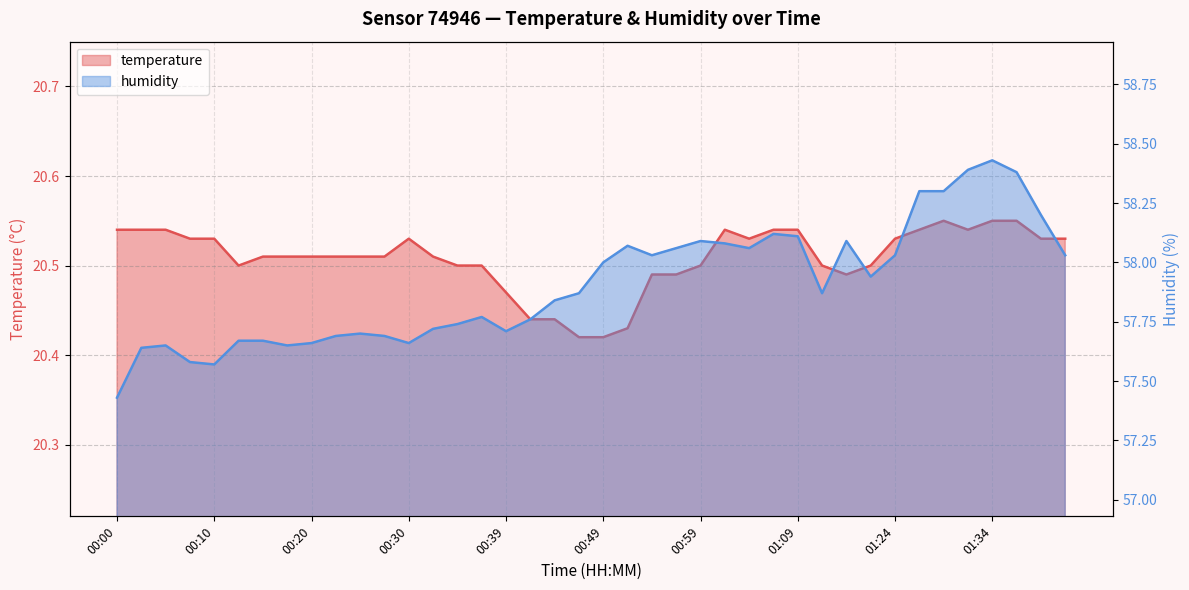

What are all the series names shown in the legend?

temperature, humidity